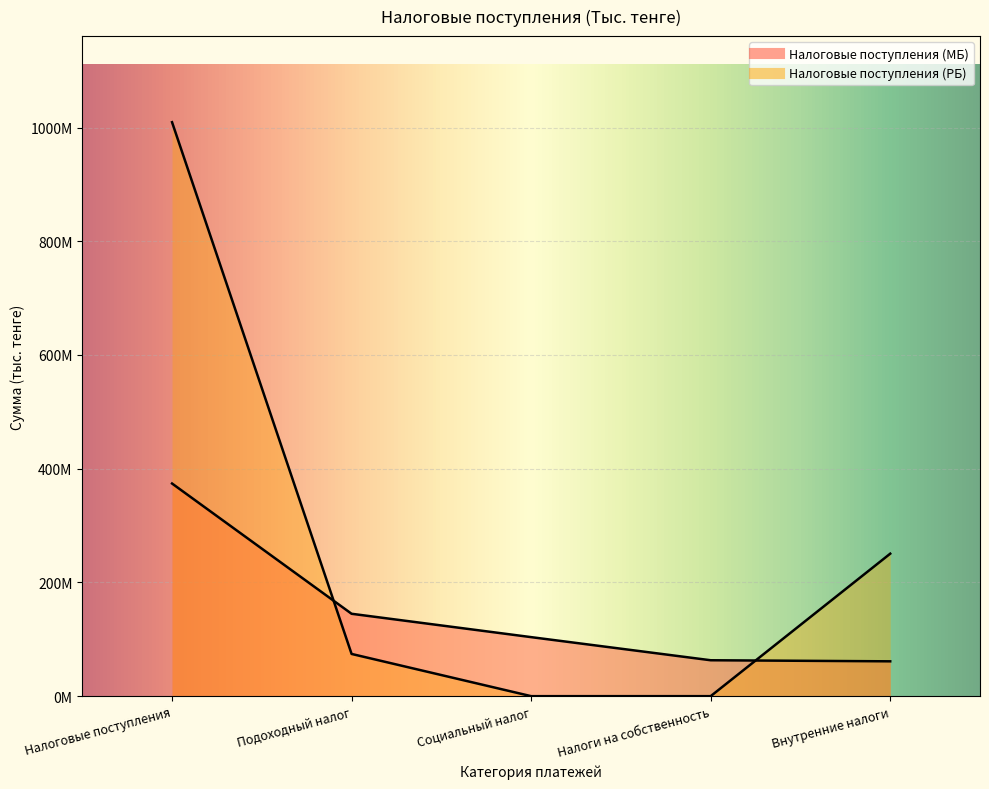

Reading right to left, list all the values displayed in this chart.

Налоговые поступления (МБ): 61261643	63151172	103801506	144877042	373946753
Налоговые поступления (РБ): 250572340	0	0	74238947	1009369106